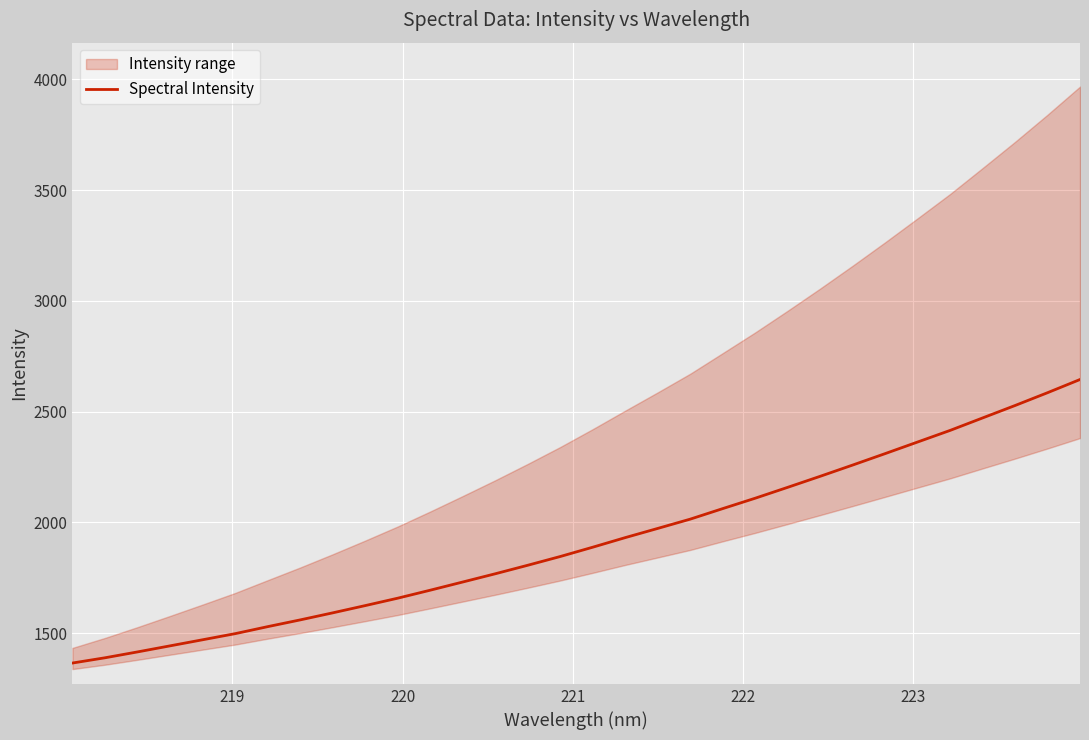

What is the highest value of the Spectral Intensity series?

2644.6